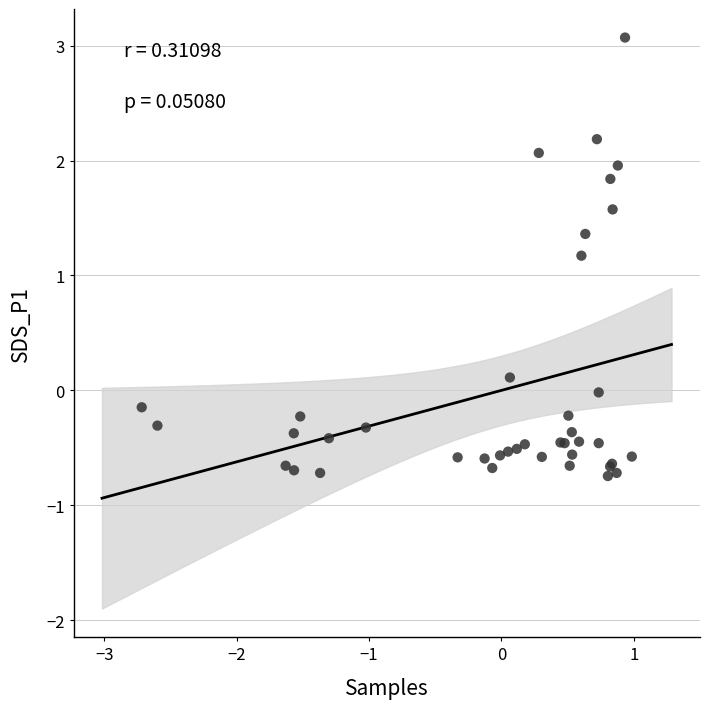

What Y value in the scatter plot is closest to 1?

1.2